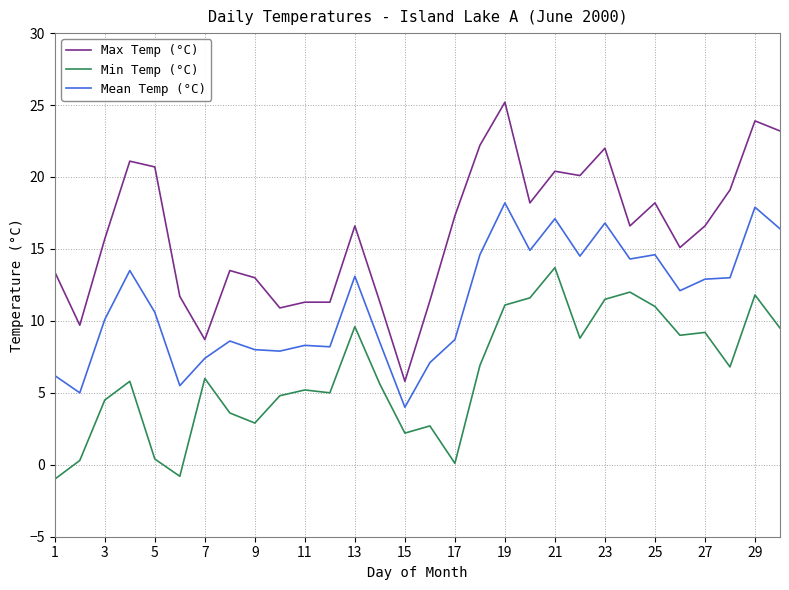

True or false: Min Temp (°C) and Max Temp (°C) cross at least once.

False